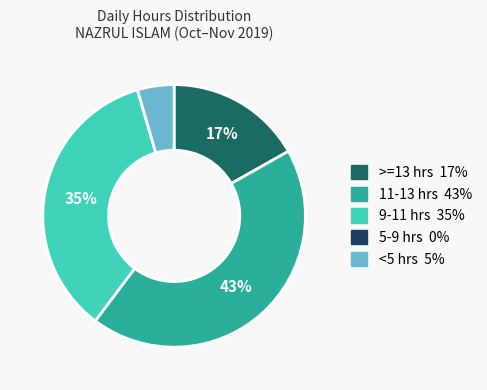

To the nearest percent, what is the difference between the largest and smallest slice percentages?

43%